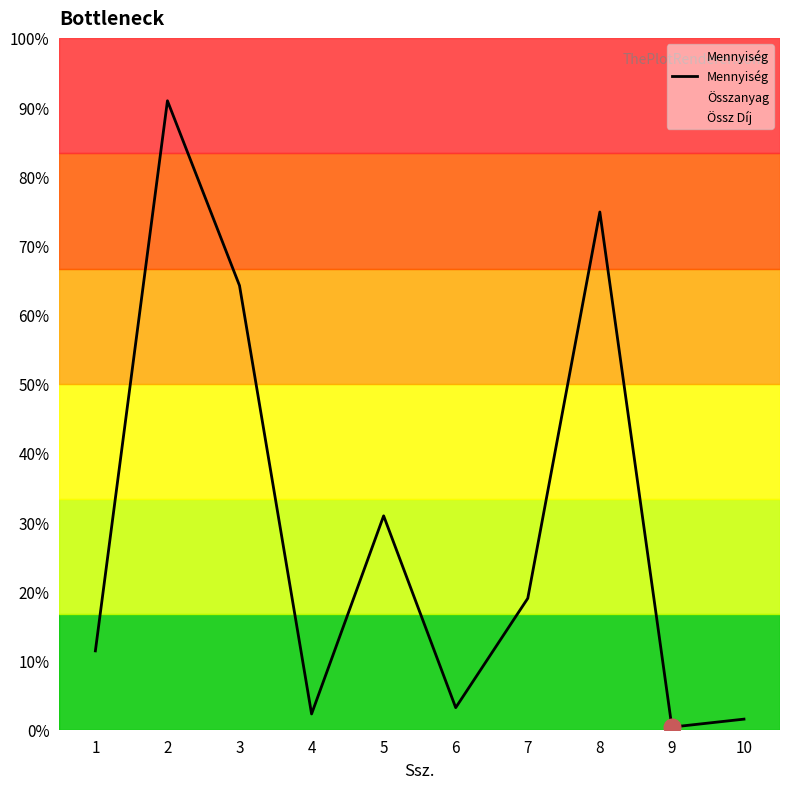

What is the value of the 10th point from the left?

4.0